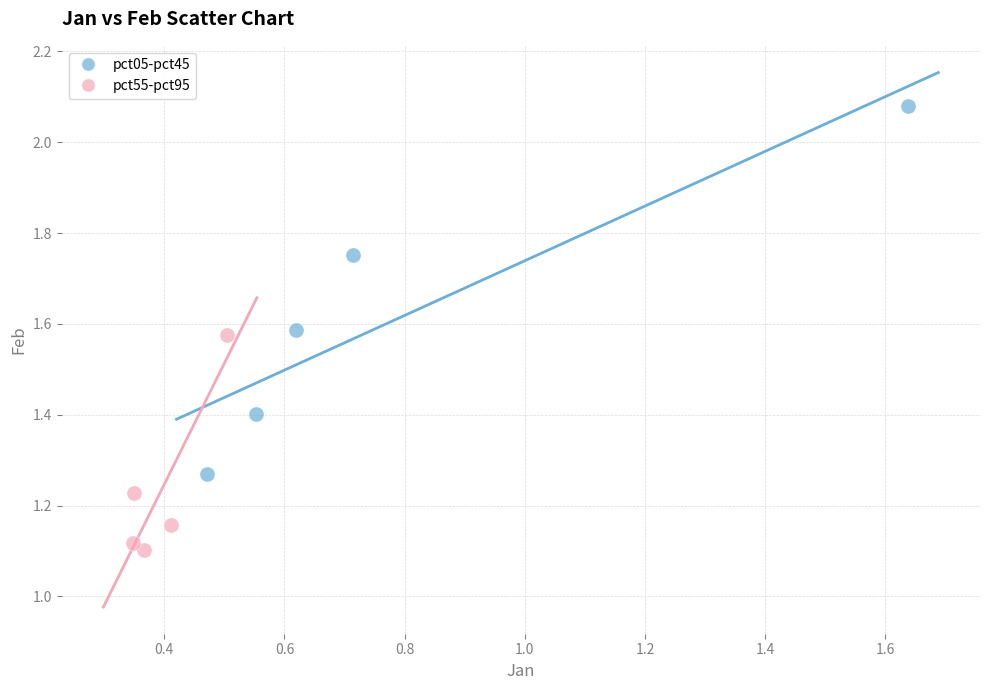

Which series contains the highest Y value?

pct05-pct45